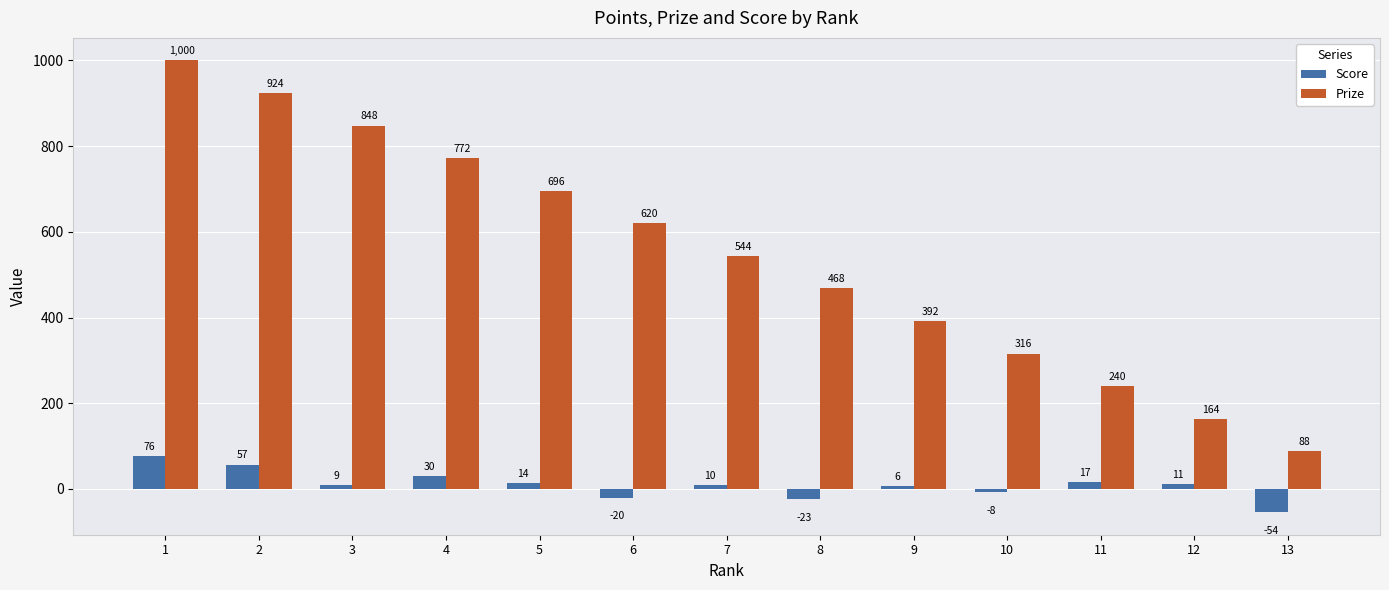

Does the chart contain stacked bars?

No